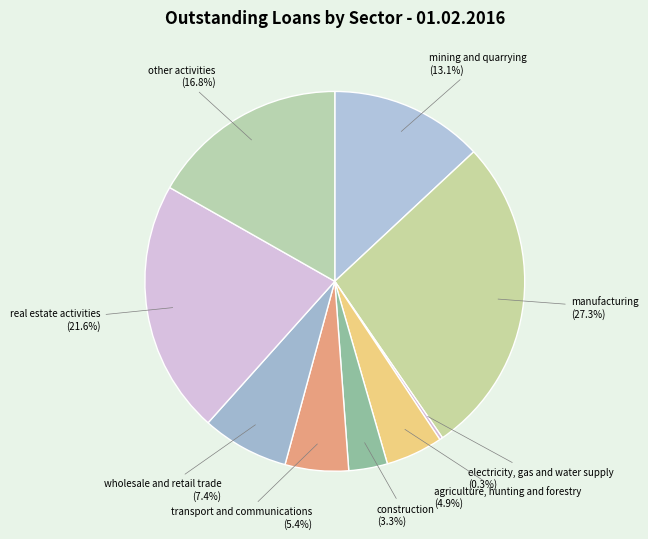

What percentage do transport and communications and agriculture, hunting and forestry together represent?

10.3%